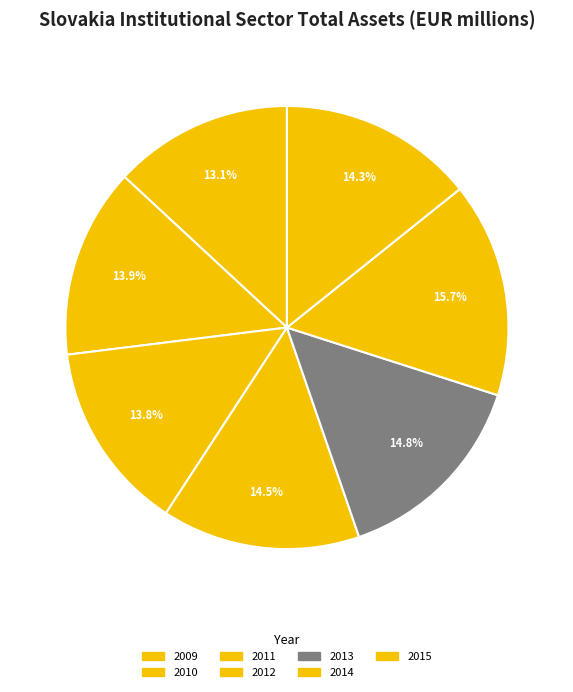

What is the ratio of the value at 2011 to the value at 2013?

0.9